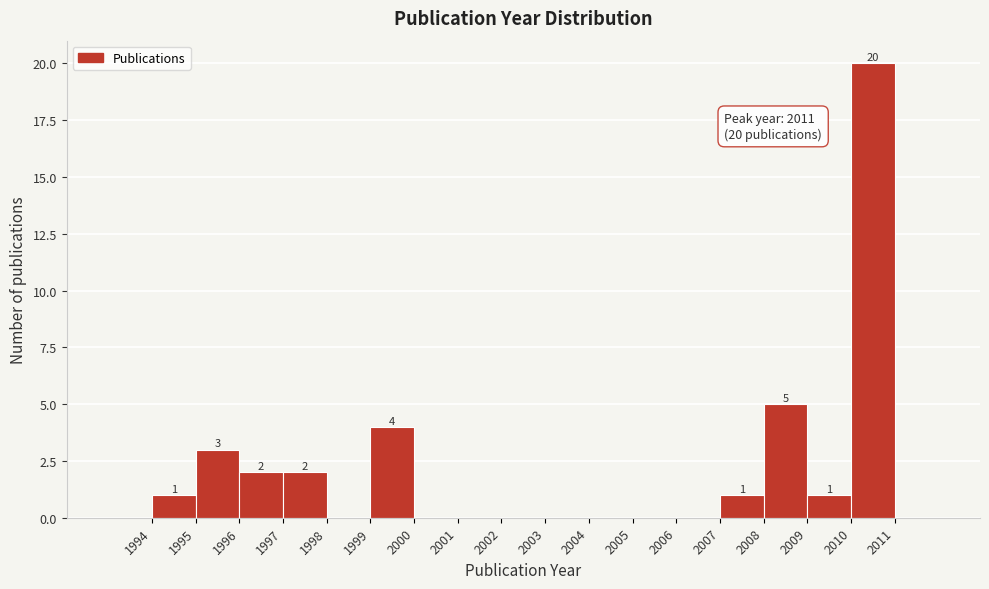

Over which range of the x-axis is the bar tallest?

2010 to 2011